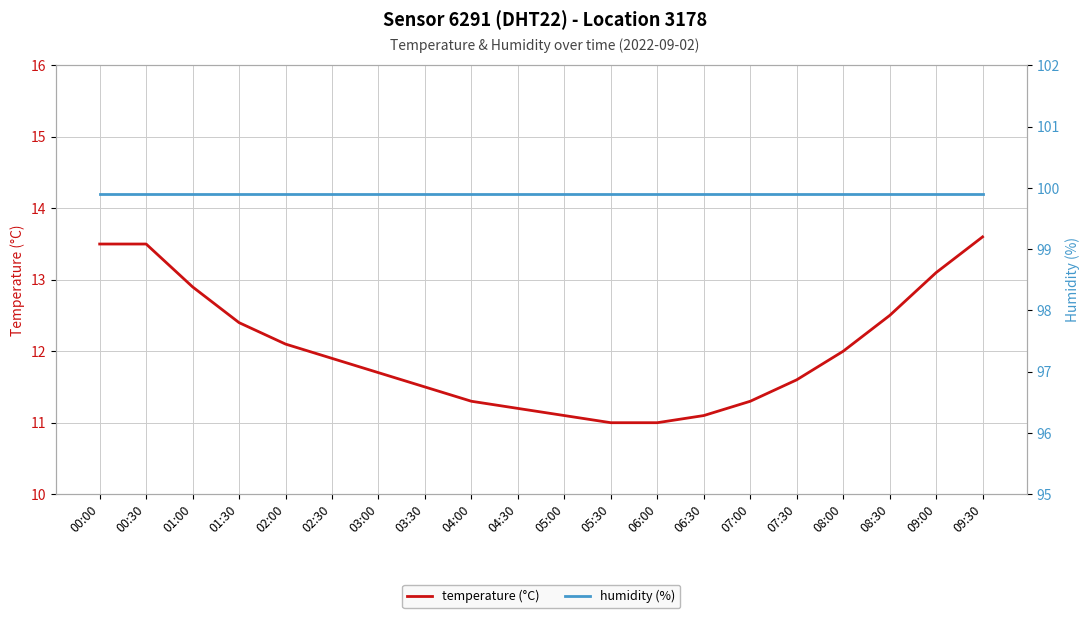

True or false: humidity (%) and temperature (°C) cross at least once.

False